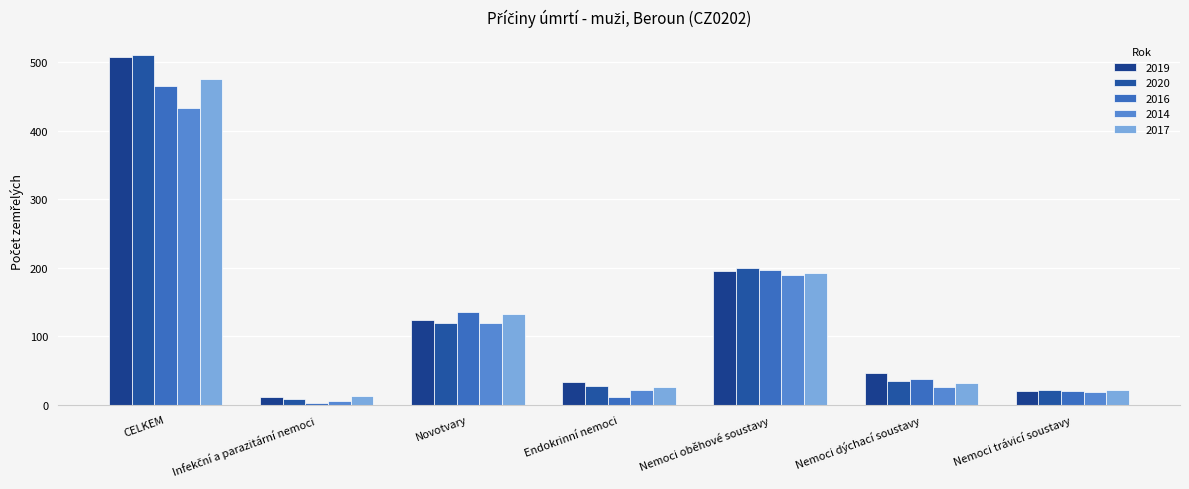

What is the difference between the maximum and second lowest values in the 2017 series?

455